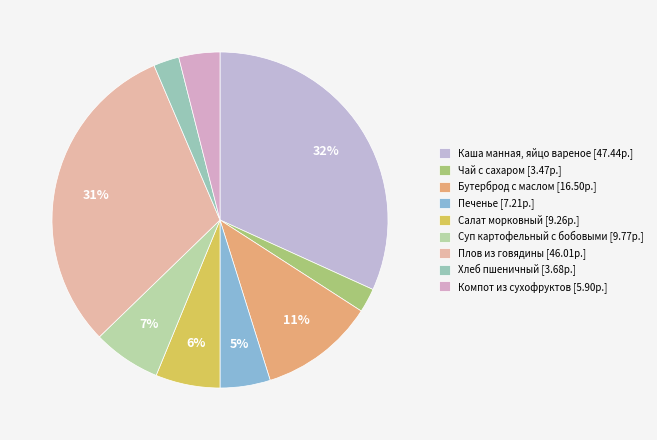

How many segments does this pie chart have?

9